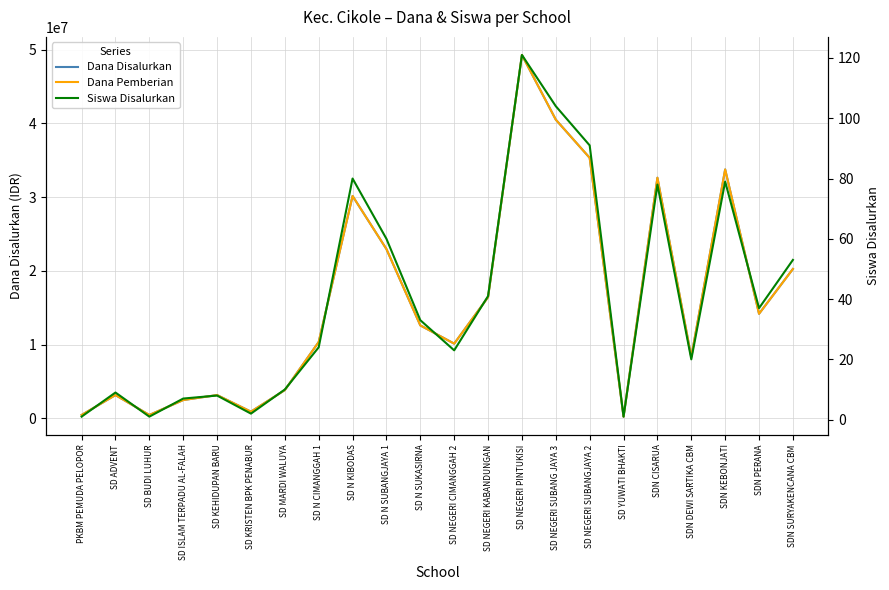

Which category has the highest value in the Siswa Disalurkan series?

SD NEGERI PINTUKISI